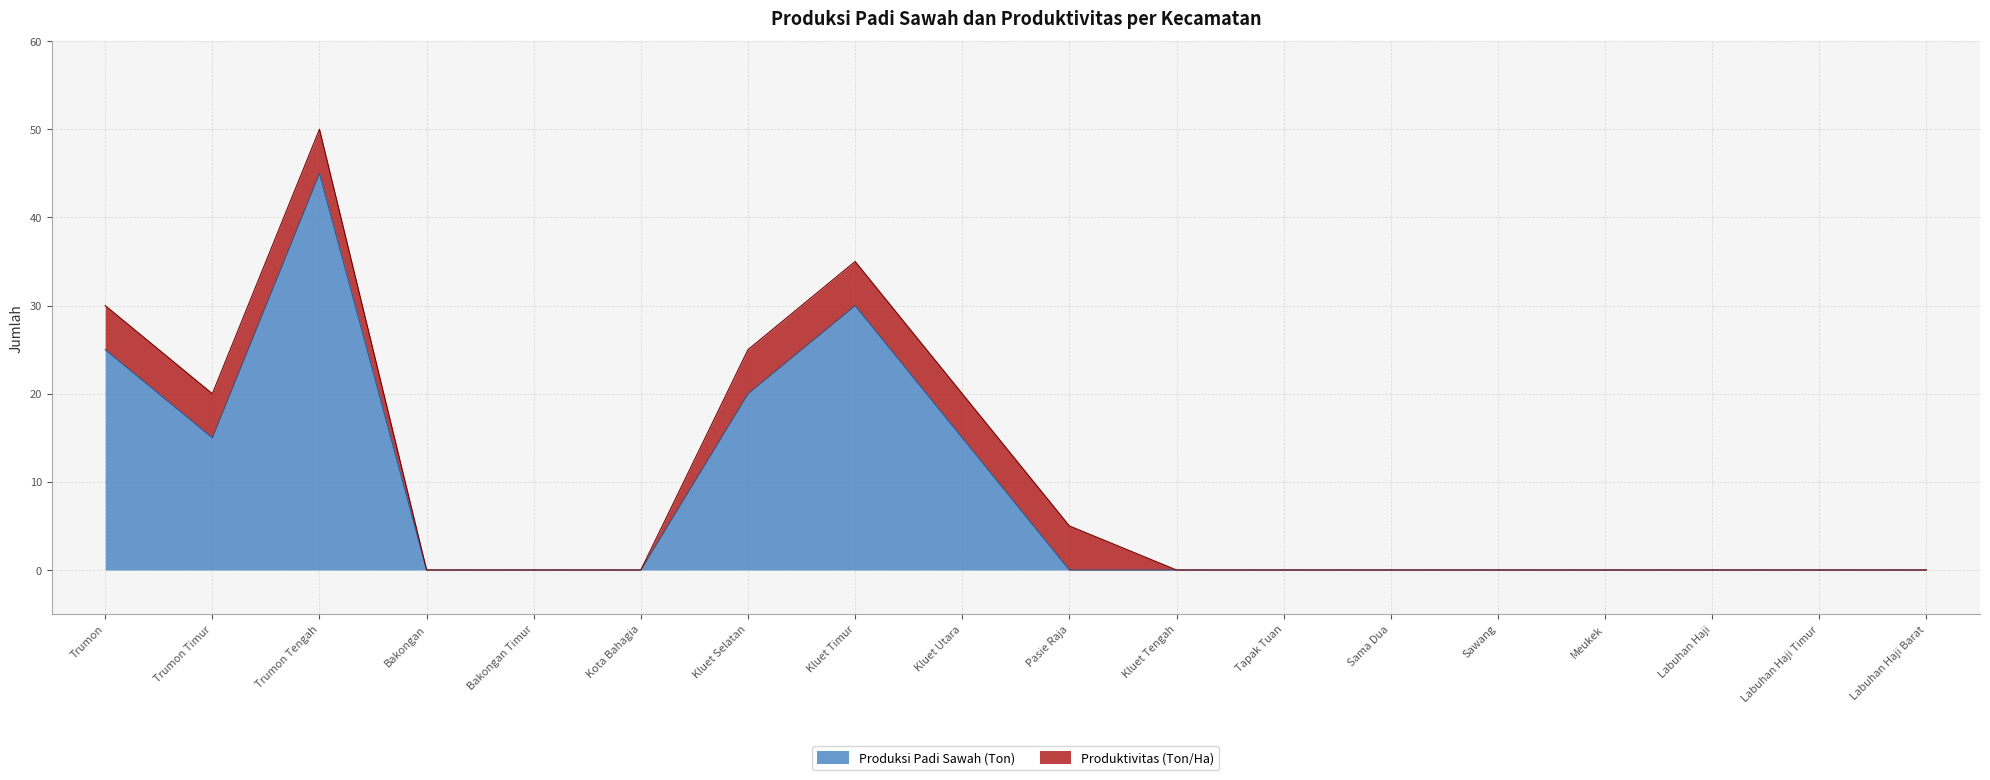

Count the number of categories in the chart.

18